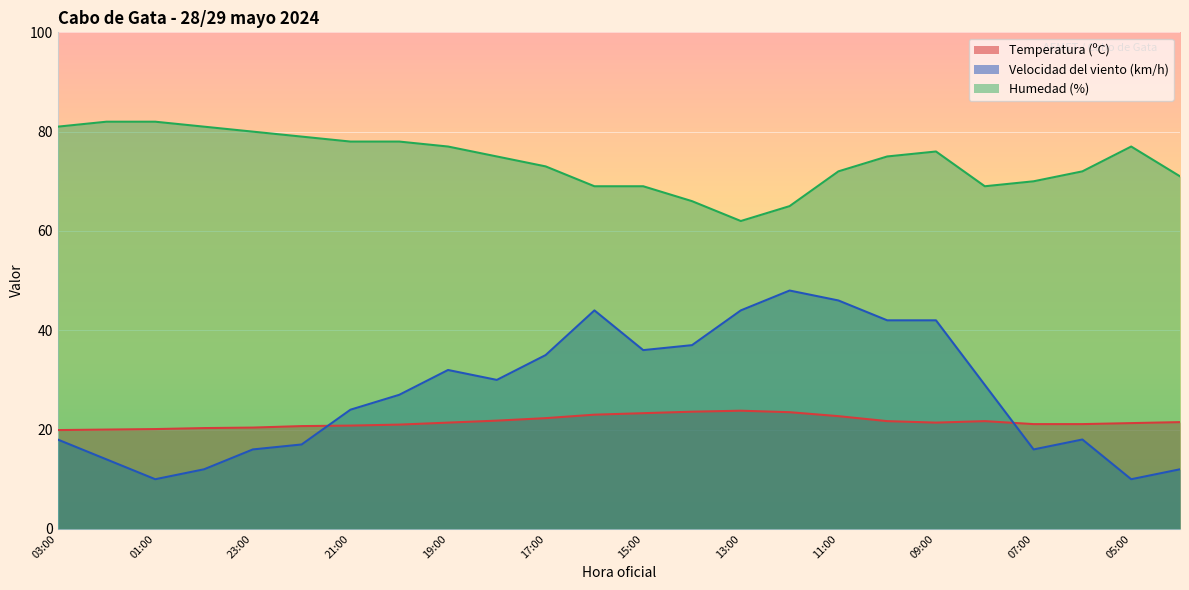

Which label corresponds to the smallest value in the chart?

01:00